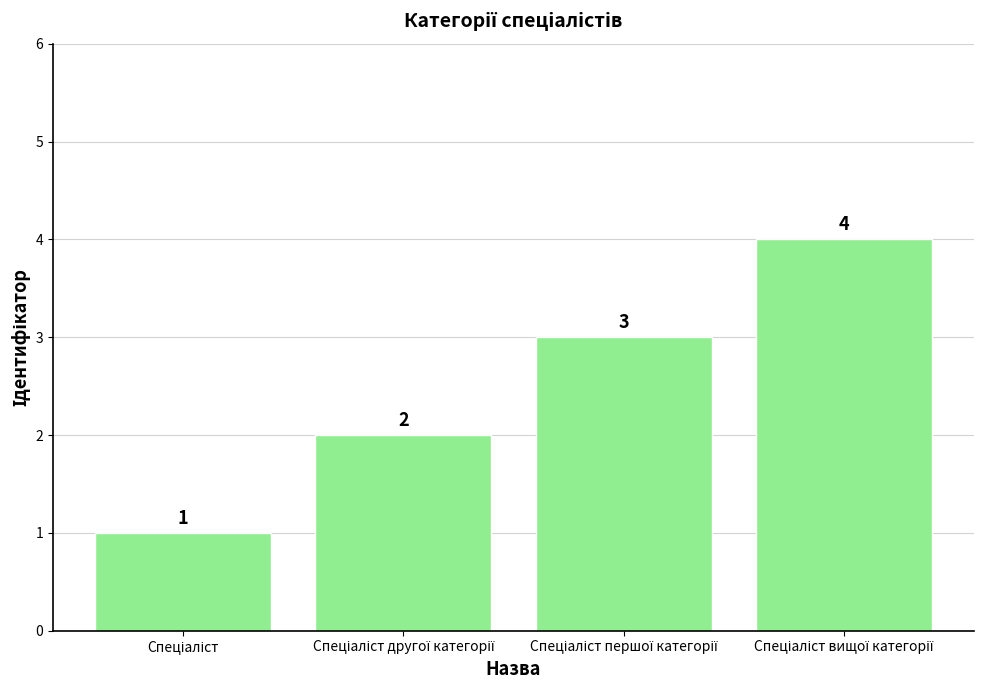

Count the values in the range 2 to 4.

3